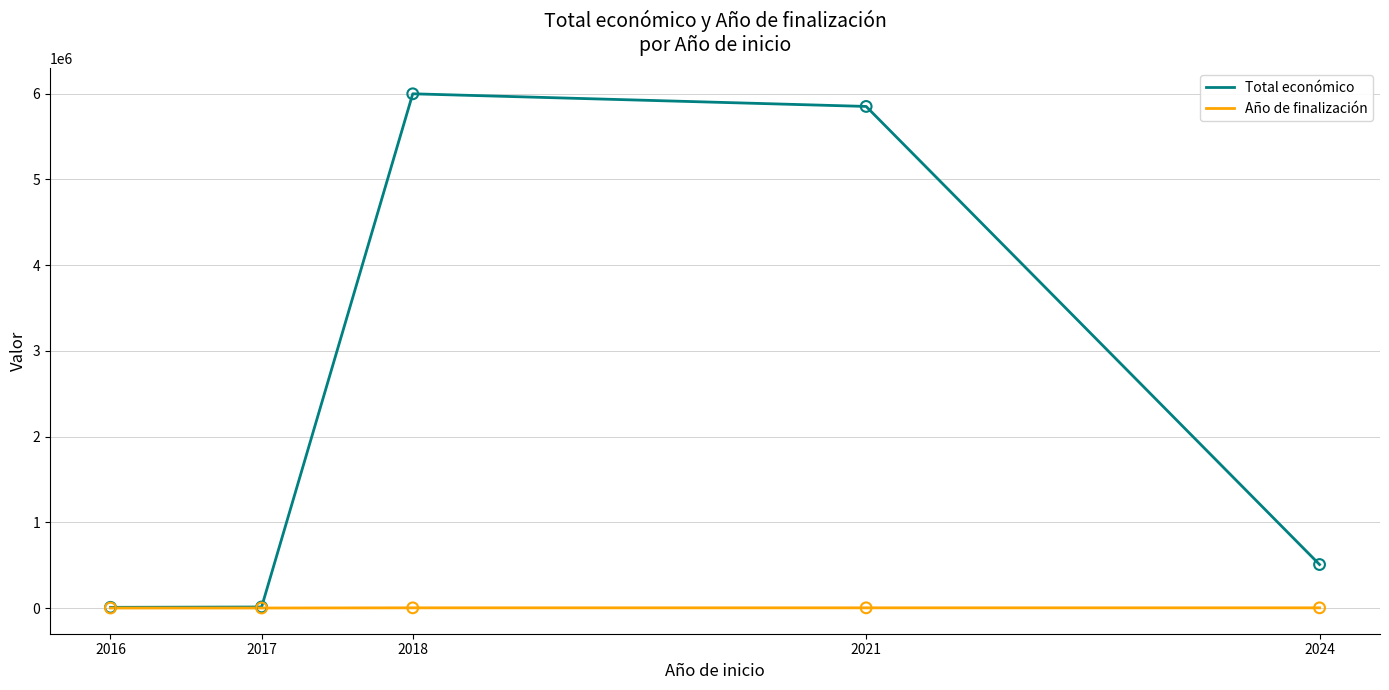

Which series contains the lowest Y value?

Año de finalización